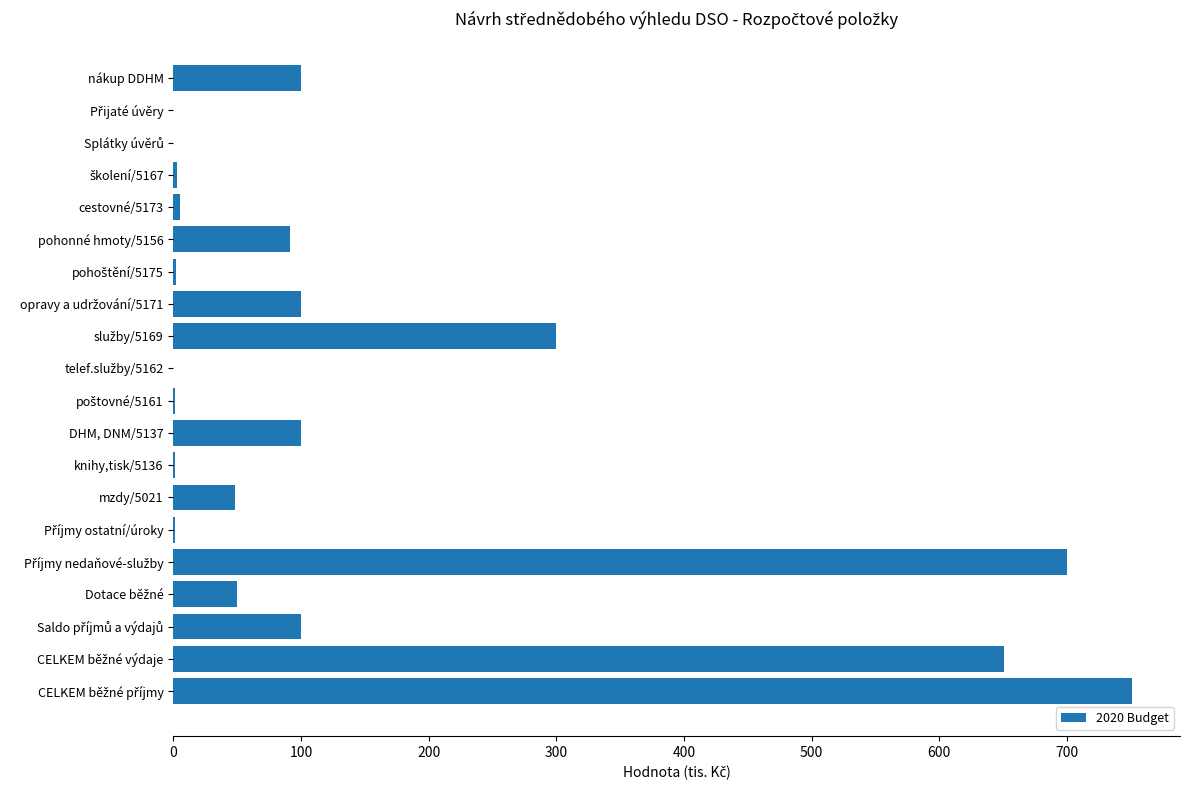

What is the greatest value displayed?

751